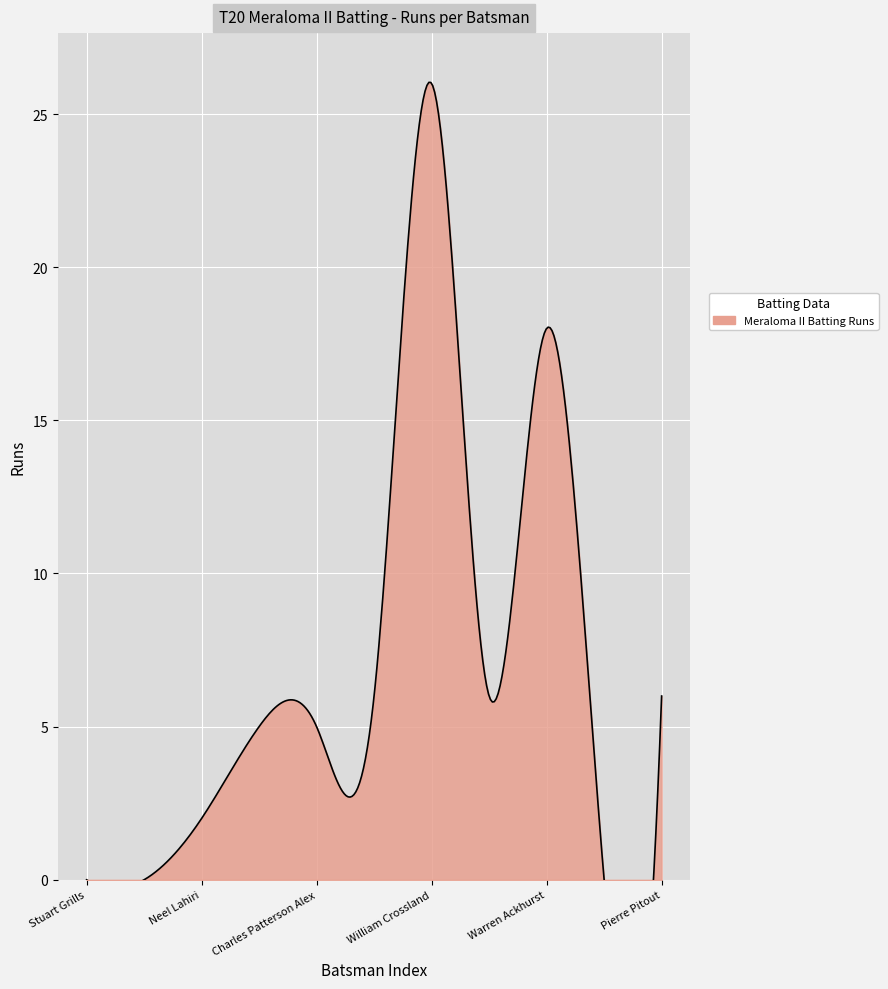

Which category has the highest value across all series?

William Crossland